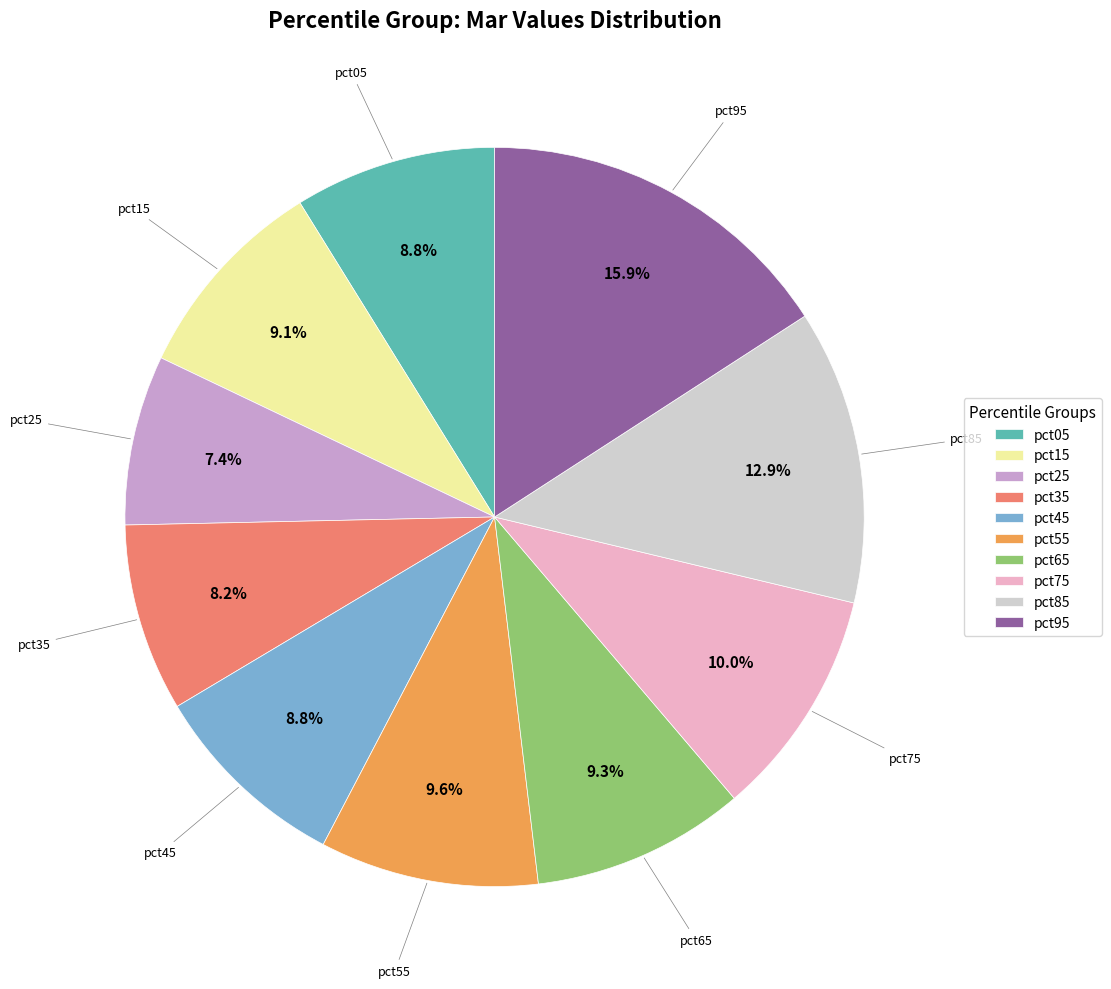

To the nearest percent, what is the average slice percentage?

10%